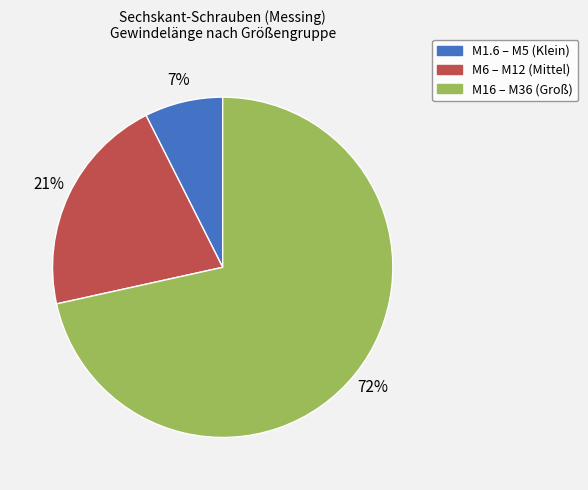

Is there a majority slice in this chart?

Yes